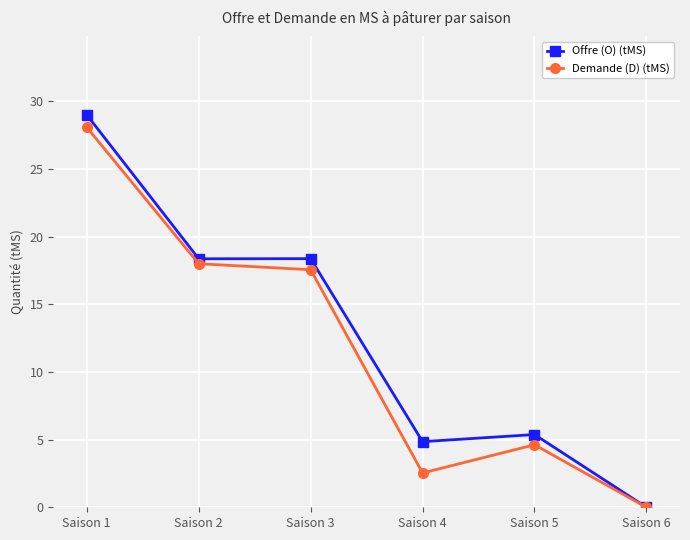

Which series changed the most between Saison 4 and Saison 6?

Offre (O) (tMS)